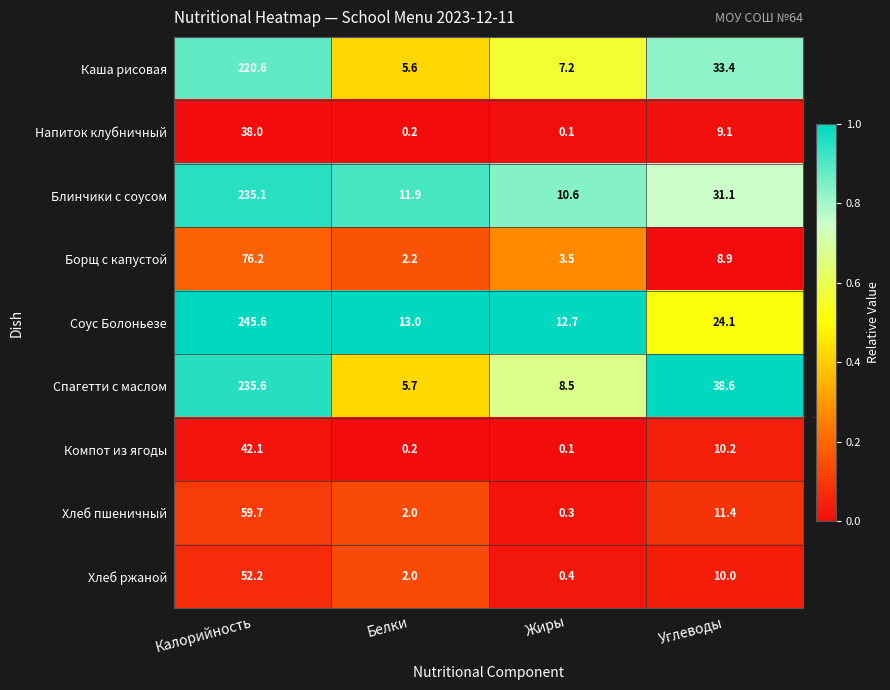

List the series in order of their peak value, highest first.

Соус Болоньезе, Спагетти с маслом, Блинчики с соусом, Каша рисовая, Борщ с капустой, Хлеб пшеничный, Хлеб ржаной, Компот из ягоды, Напиток клубничный